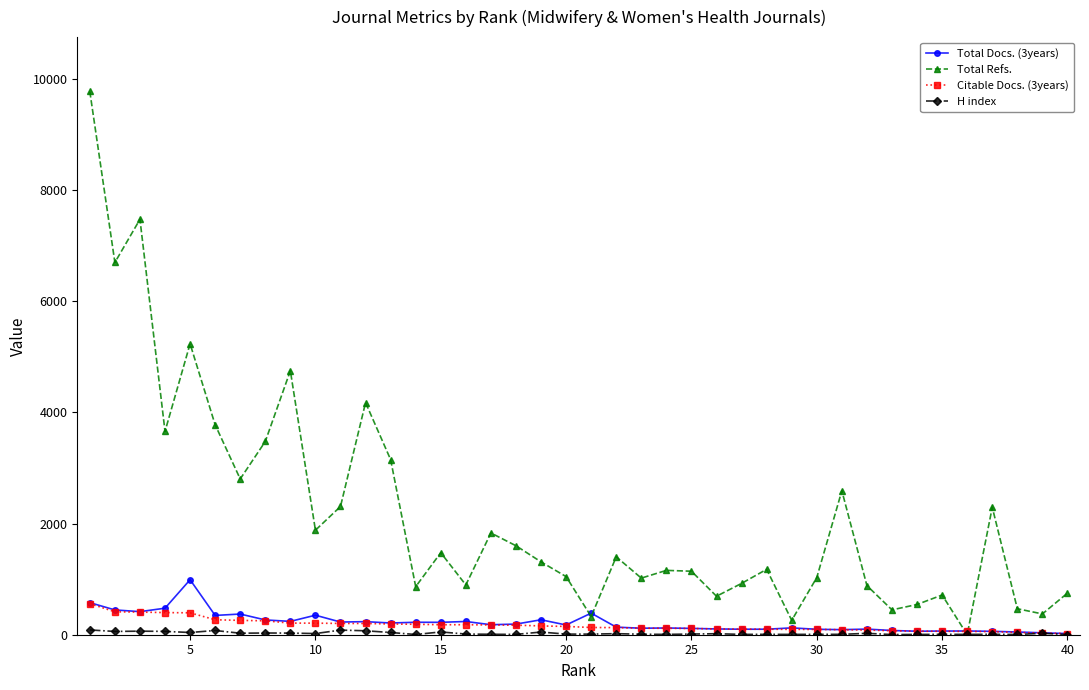

How many lines are shown in the chart?

4